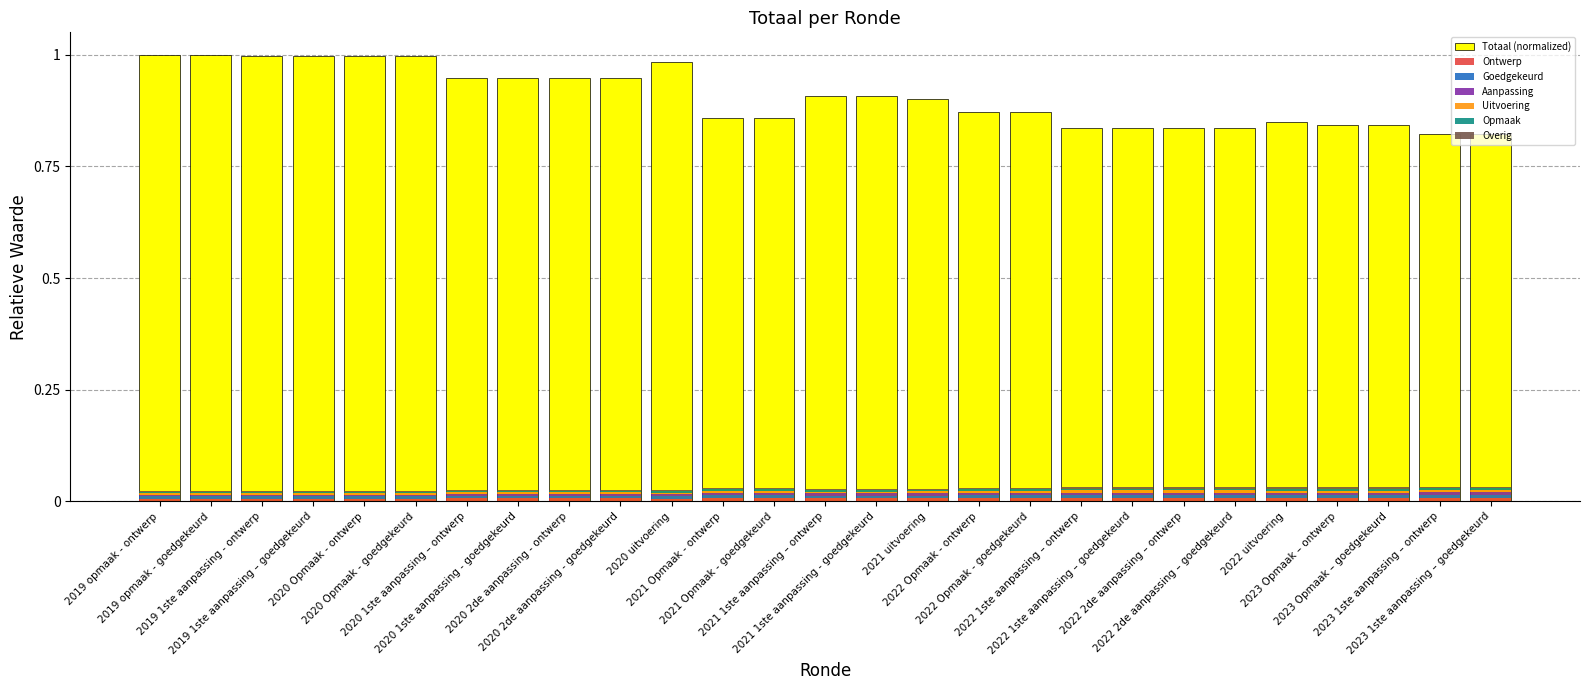

Is it true that the value at 2022 2de aanpassing – goedgekeurd is 0.2?

False